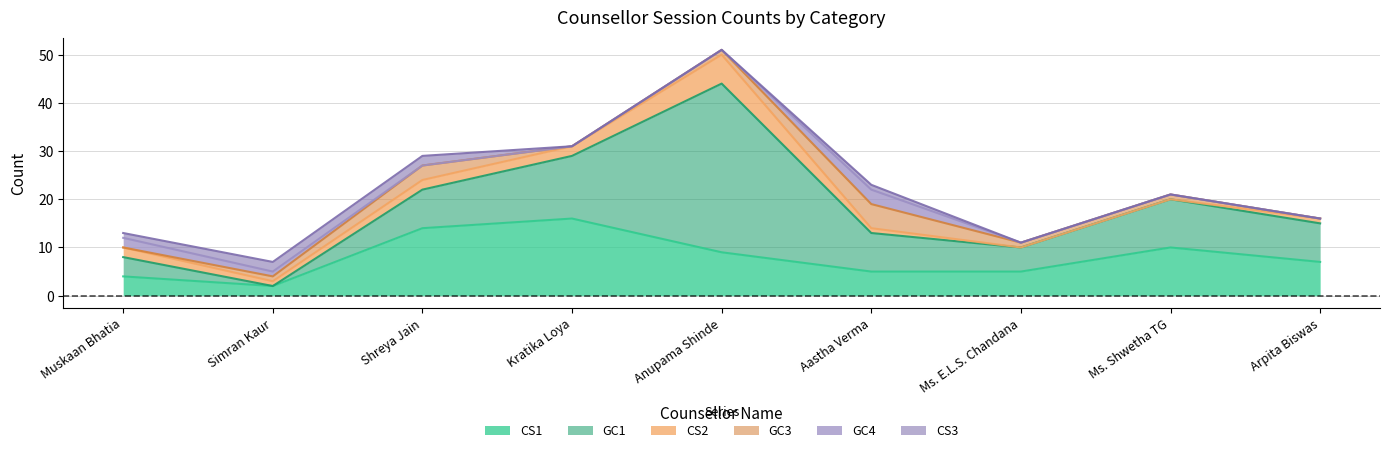

What is the label of the 5th point from the left?

Anupama Shinde